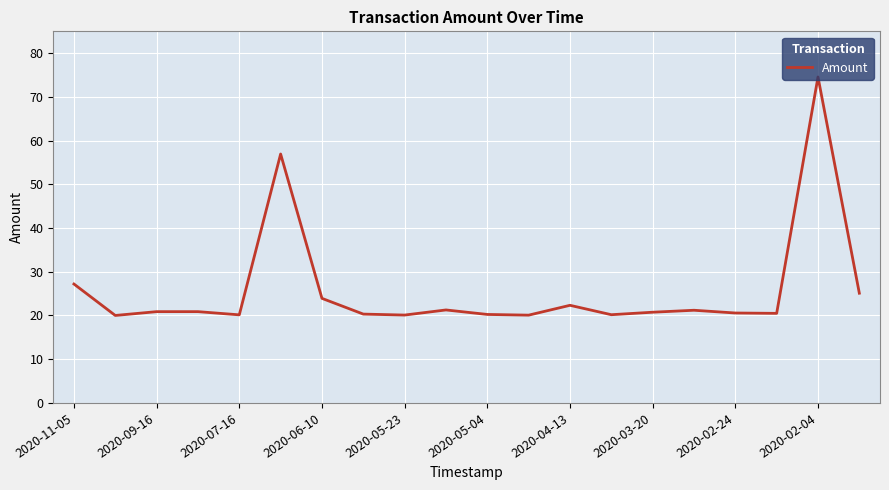

What is the sum of all values?

517.2